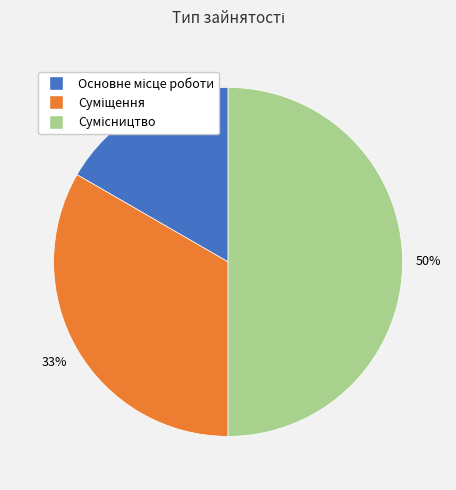

Count the number of slices in the pie.

3